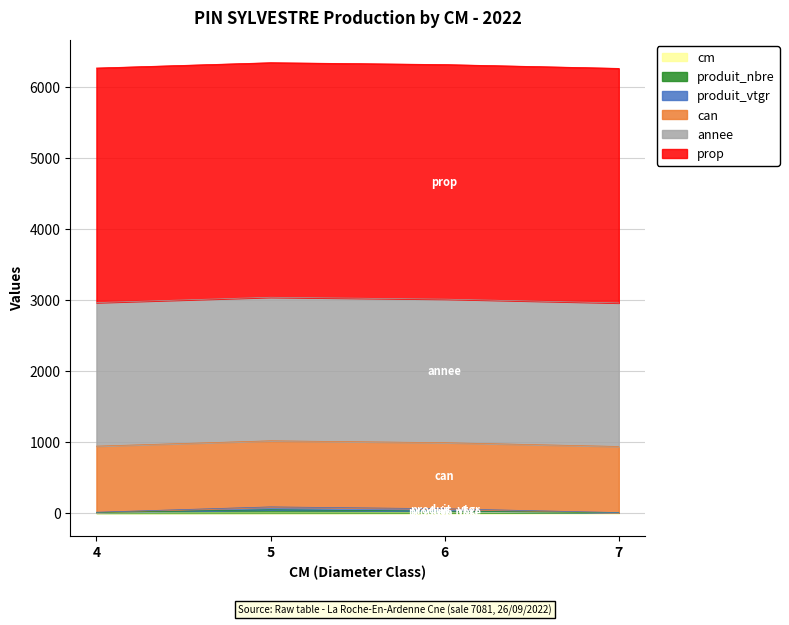

What is the average value of the cm series?

5.5